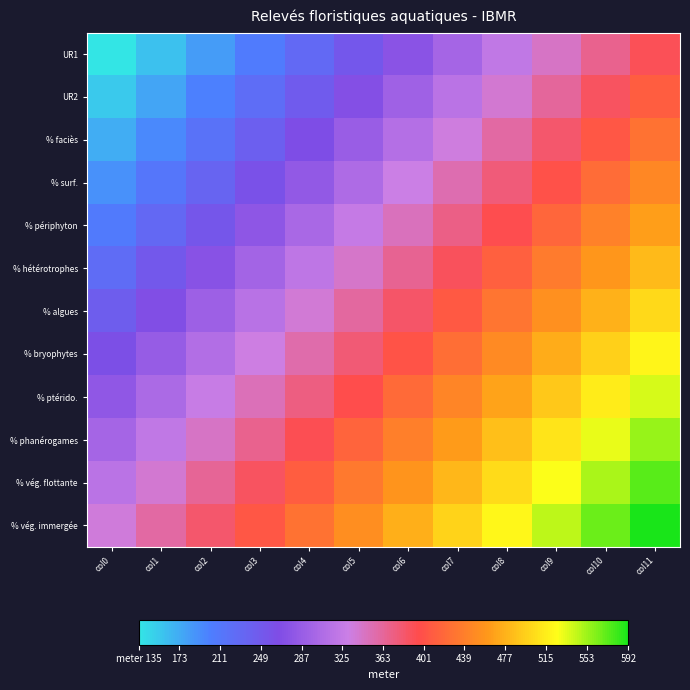

At which category is the sum across all series the highest?

col11